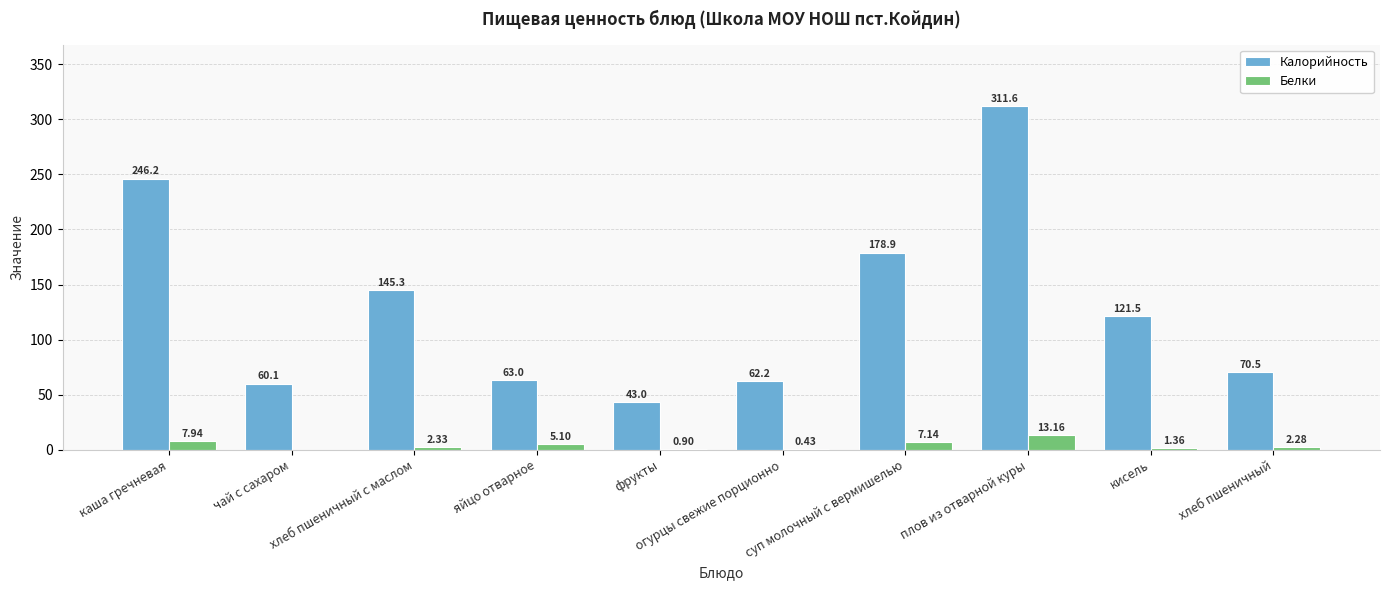

Which series has the largest total across all categories?

Калорийность